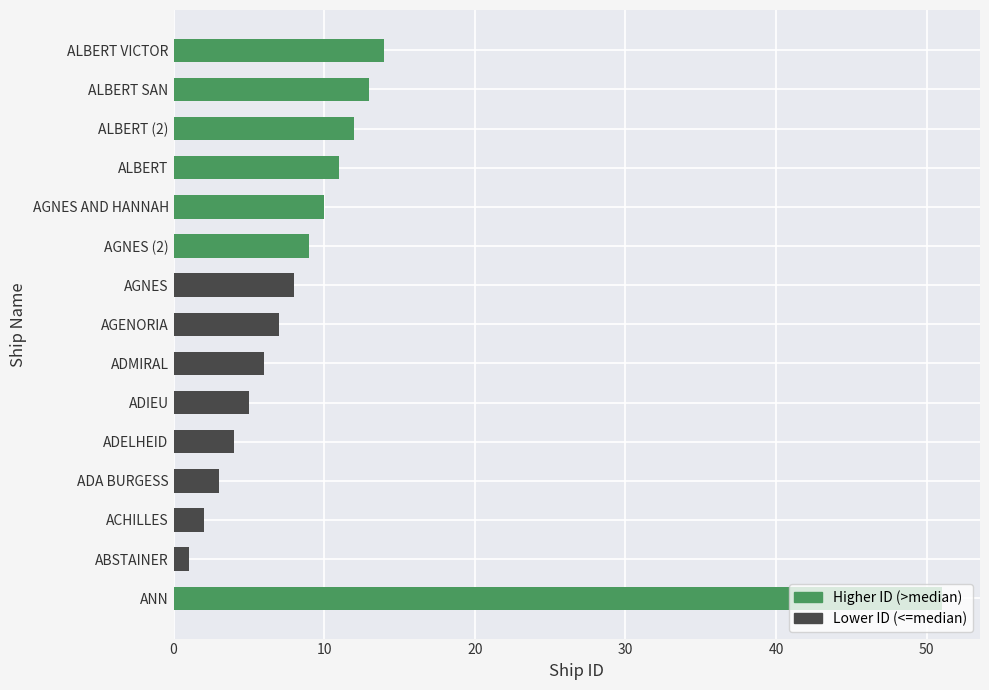

What is the difference between the maximum and second lowest values?

49